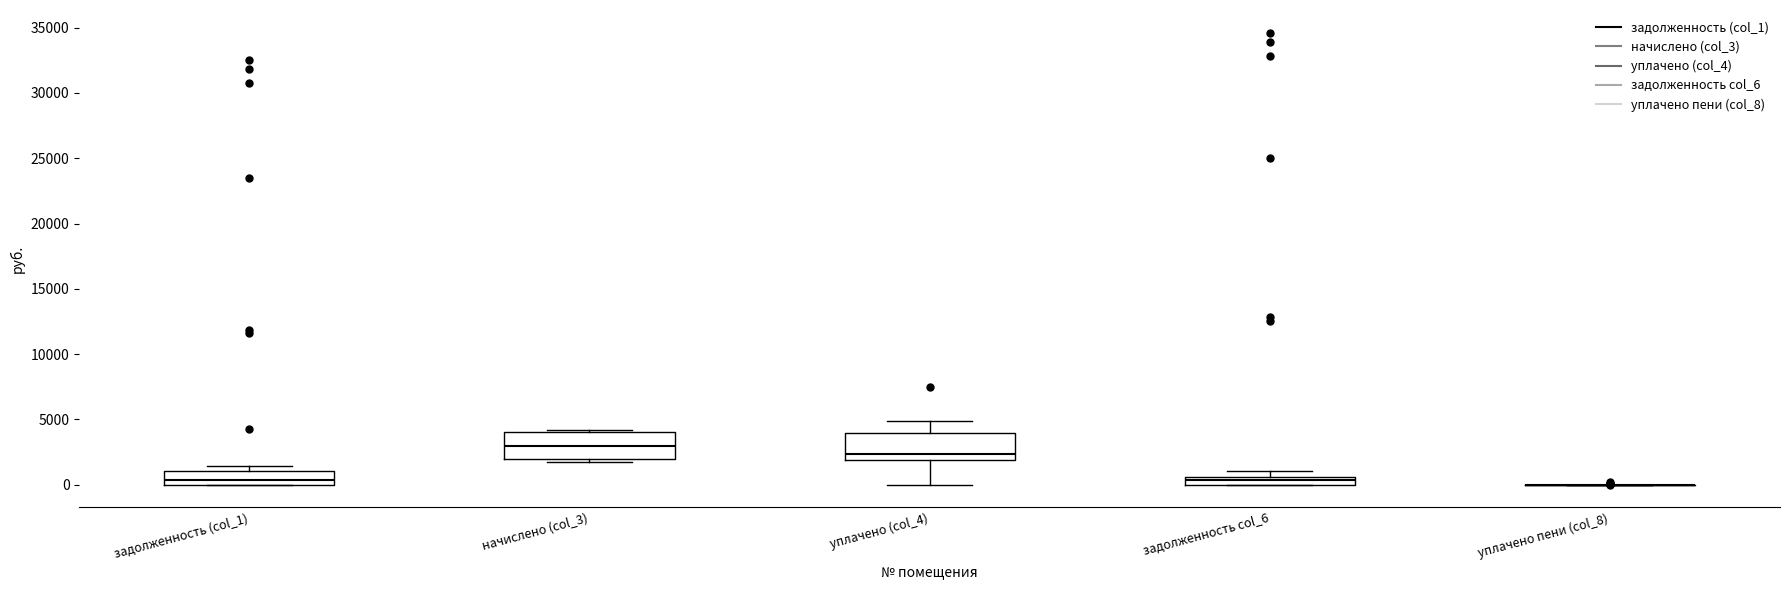

Where does the median line of the box for уплачено (col_4) sit on the y-axis? The values are not printed on the chart, so give them approximately, as read against the axis.

2500